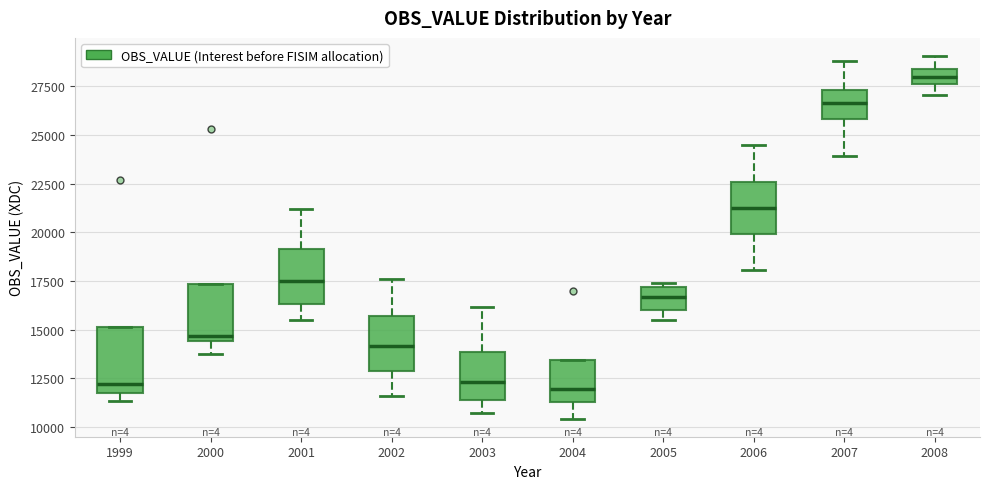

Reading left to right, read every box against the y-axis: the position of its median line, the range the box covers, and the ends of its whiskers. The values are not printed on the chart, so give them approximately, as read against the axis.

1999: median 12000, box 11500 to 15000, whiskers 11500 (just below the box's lower edge) to 15000
2000: median 14500 (just above the box's lower edge), box 14500 to 17500, whiskers 13500 to 17500
2001: median 17500, box 16500 to 19000, whiskers 15500 to 21000
2002: median 14000, box 13000 to 15500, whiskers 11500 to 17500
2003: median 12500, box 11500 to 14000, whiskers 10500 to 16000
2004: median 12000, box 11500 to 13500, whiskers 10500 to 13500
2005: median 16500, box 16000 to 17000, whiskers 15500 to 17500
2006: median 21000, box 20000 to 22500, whiskers 18000 to 24500
2007: median 26500, box 26000 to 27500, whiskers 24000 to 29000
2008: median 28000, box 27500 to 28500, whiskers 27000 to 29000